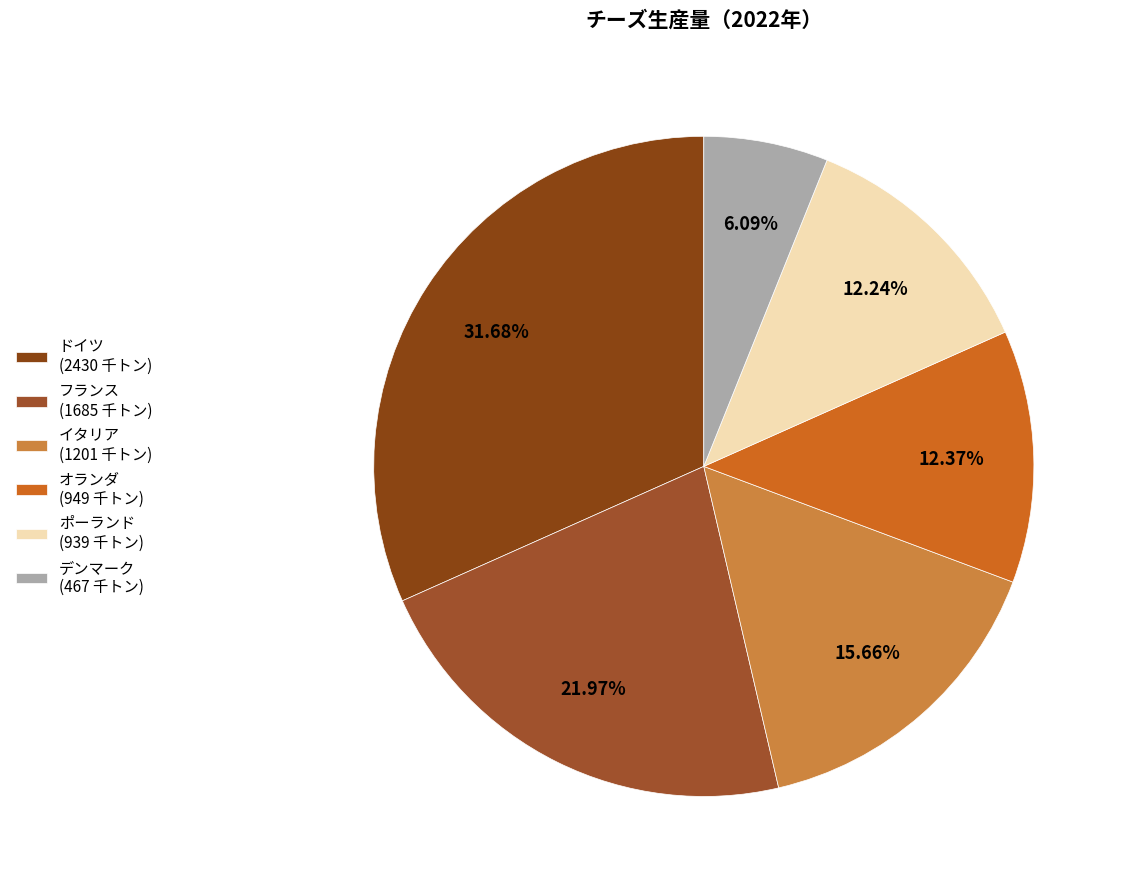

Does ドイツ account for over 50% of the chart?

No